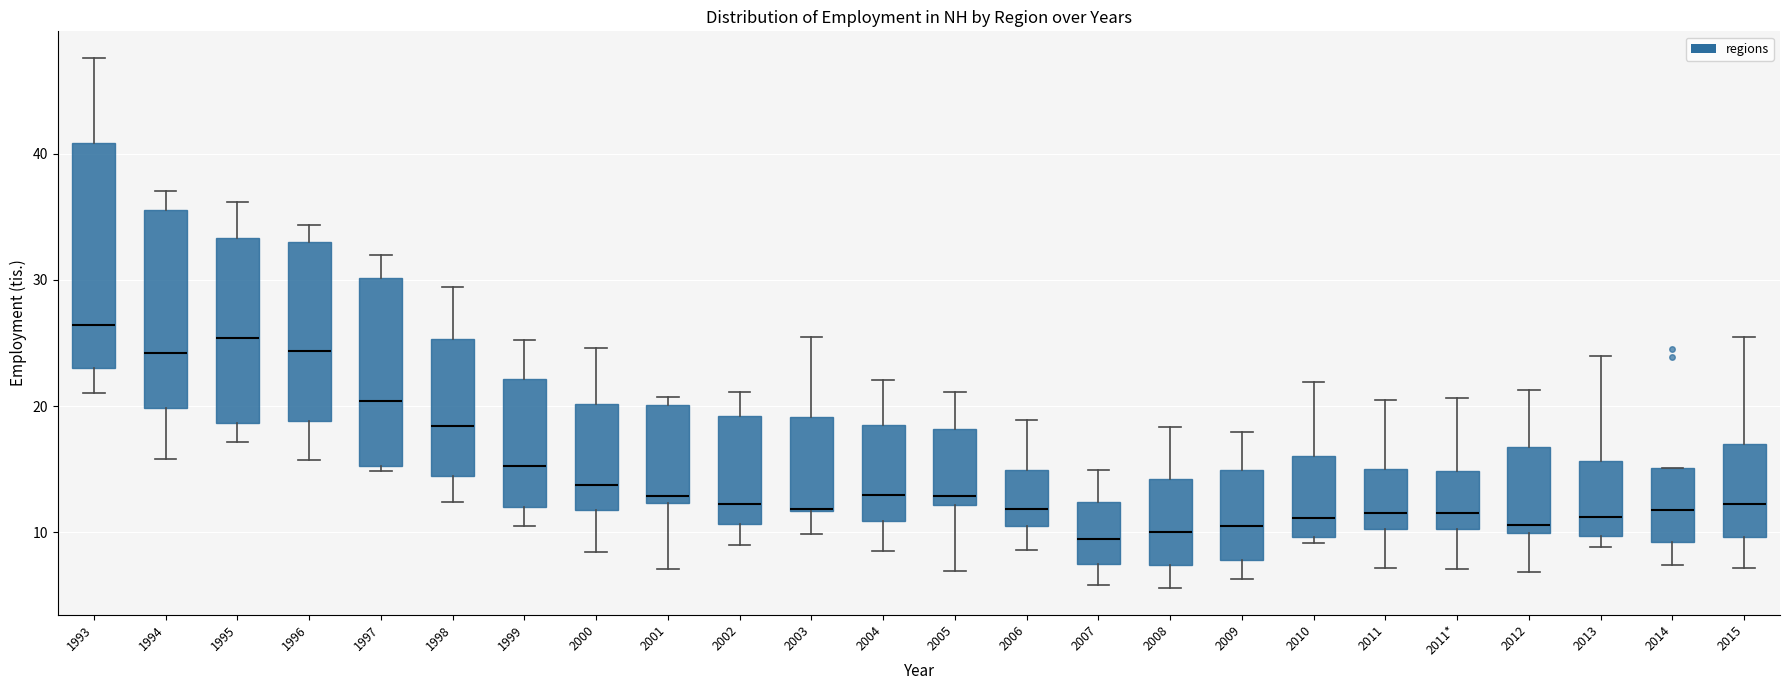

Reading left to right, read every box against the y-axis: the position of its median line, the range the box covers, and the ends of its whiskers. The values are not printed on the chart, so give them approximately, as read against the axis.

1993: median 26, box 23 to 41, whiskers 21 to 48
1994: median 24, box 20 to 36, whiskers 16 to 37
1995: median 25, box 19 to 33, whiskers 17 to 36
1996: median 24, box 19 to 33, whiskers 16 to 34
1997: median 20, box 15 to 30, whiskers 15 (just below the box's lower edge) to 32
1998: median 18, box 14 to 25, whiskers 12 to 29
1999: median 15, box 12 to 22, whiskers 10 to 25
2000: median 14, box 12 to 20, whiskers 8 to 25
2001: median 13, box 12 to 20, whiskers 7 to 21
2002: median 12, box 11 to 19, whiskers 9 to 21
2003: median 12 (drawn on the box's lower edge), box 12 to 19, whiskers 10 to 25
2004: median 13, box 11 to 18, whiskers 8 to 22
2005: median 13, box 12 to 18, whiskers 7 to 21
2006: median 12, box 10 to 15, whiskers 9 to 19
2007: median 9, box 7 to 12, whiskers 6 to 15
2008: median 10, box 7 to 14, whiskers 6 to 18
2009: median 11, box 8 to 15, whiskers 6 to 18
2010: median 11, box 10 to 16, whiskers 9 to 22
2011: median 12, box 10 to 15, whiskers 7 to 20
2011*: median 11, box 10 to 15, whiskers 7 to 21
2012: median 11, box 10 to 17, whiskers 7 to 21
2013: median 11, box 10 to 16, whiskers 9 to 24
2014: median 12, box 9 to 15, whiskers 7 to 15
2015: median 12, box 10 to 17, whiskers 7 to 25